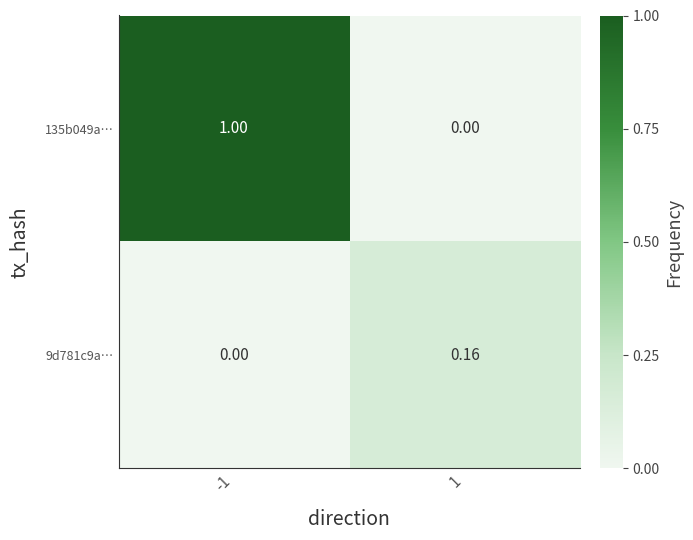

What is the total value across all series at -1?

1.0